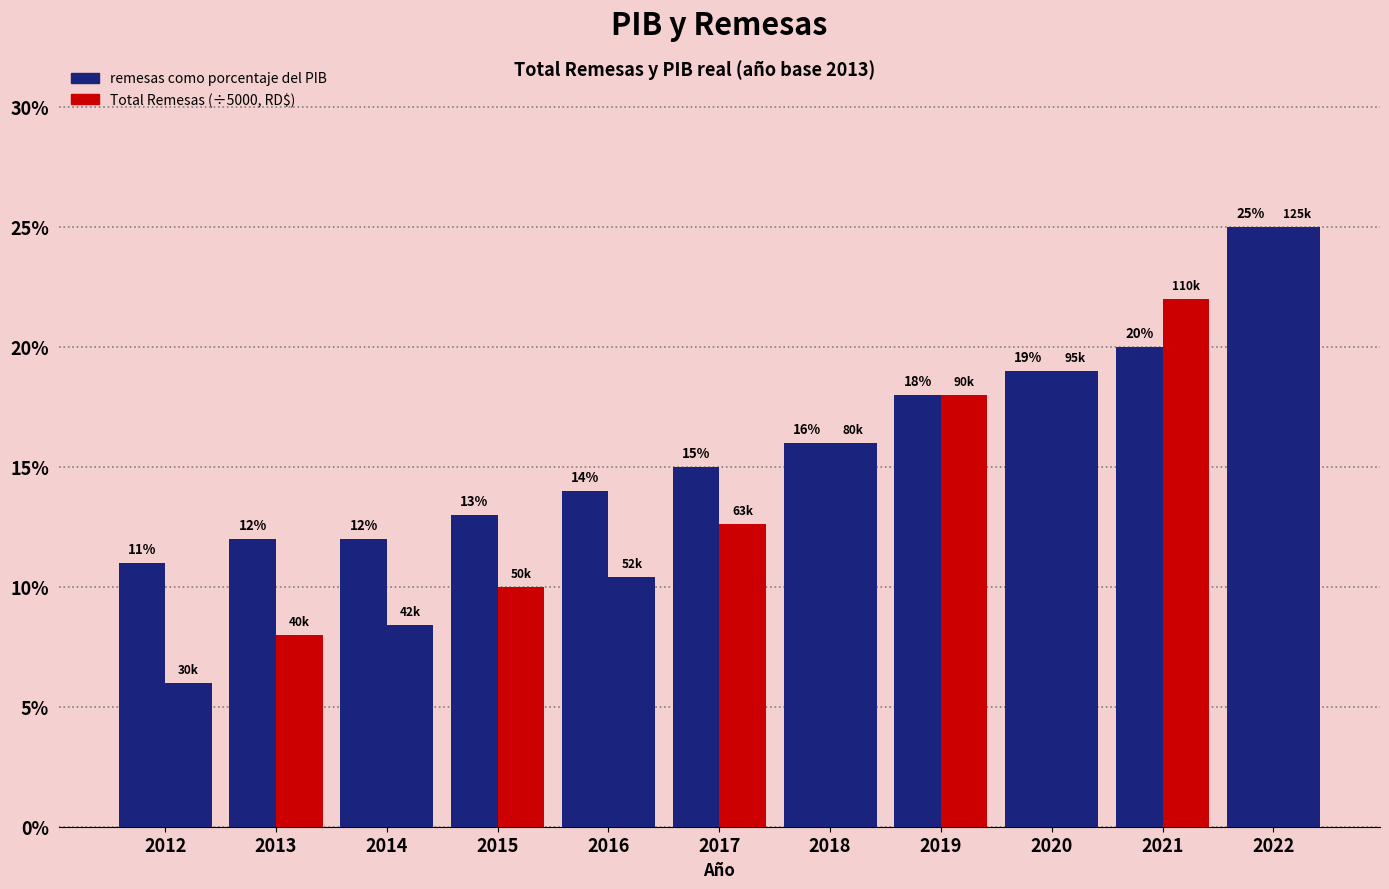

The Total Remesas (÷5000) series shows 10.4 at 2016. True or false?

True